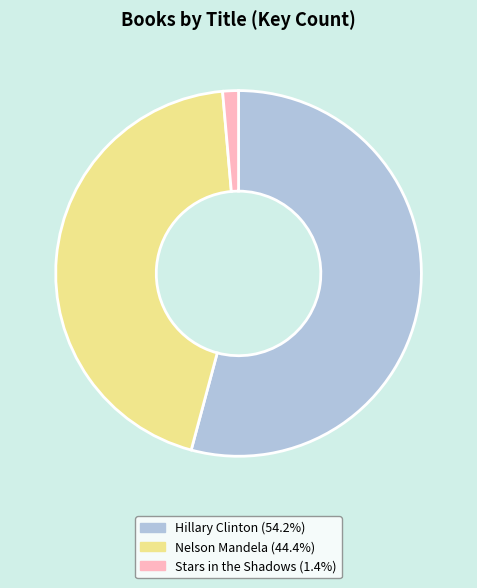

How many segments does this pie chart have?

3